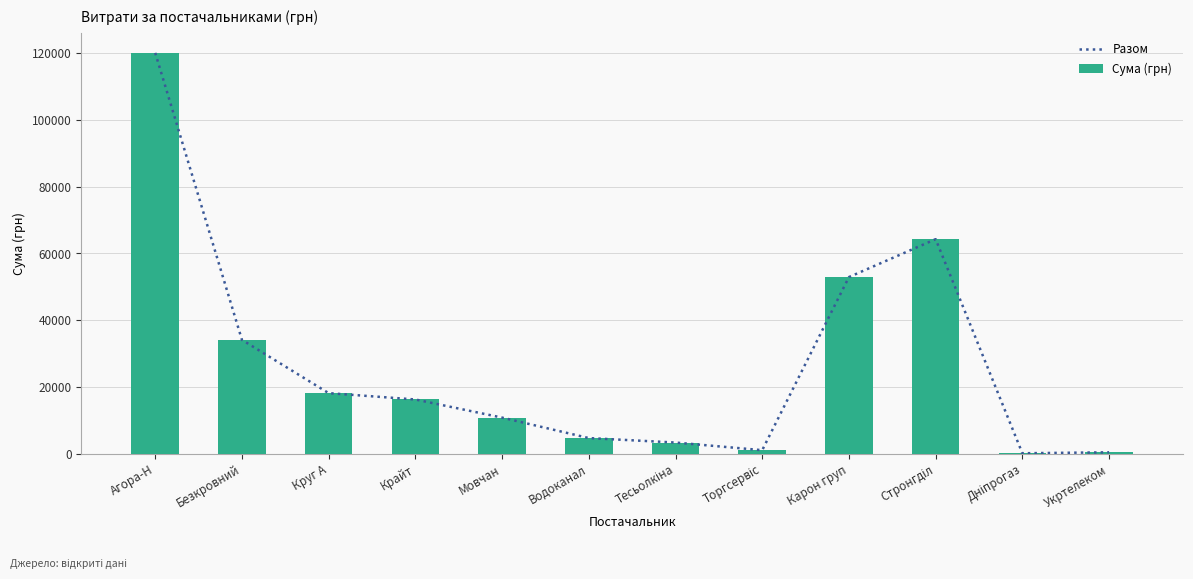

Which has a higher value, Дніпрогаз or Стронгділ?

Стронгділ